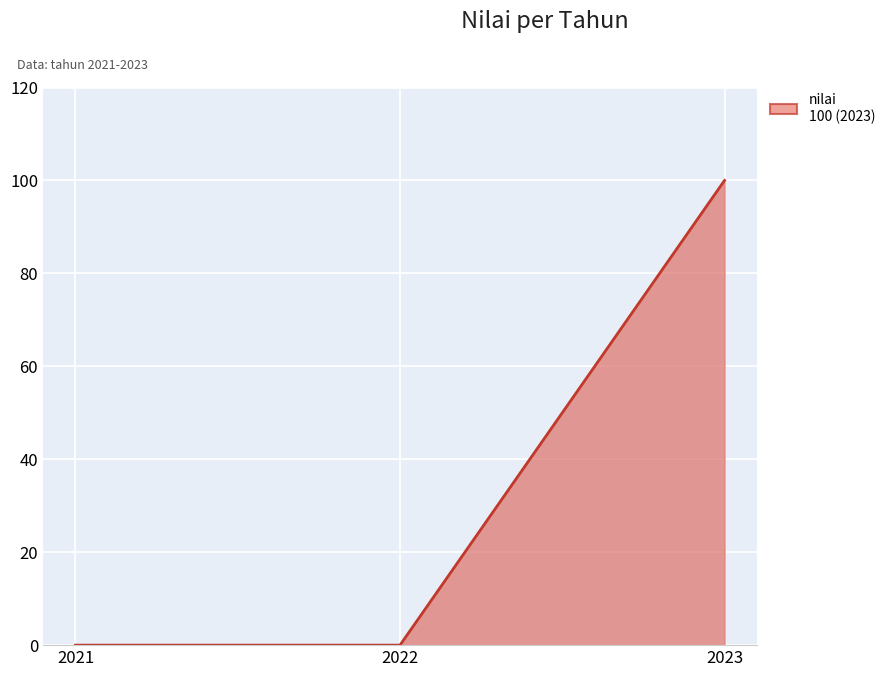

Is it true that the value at 2023 is 49?

False